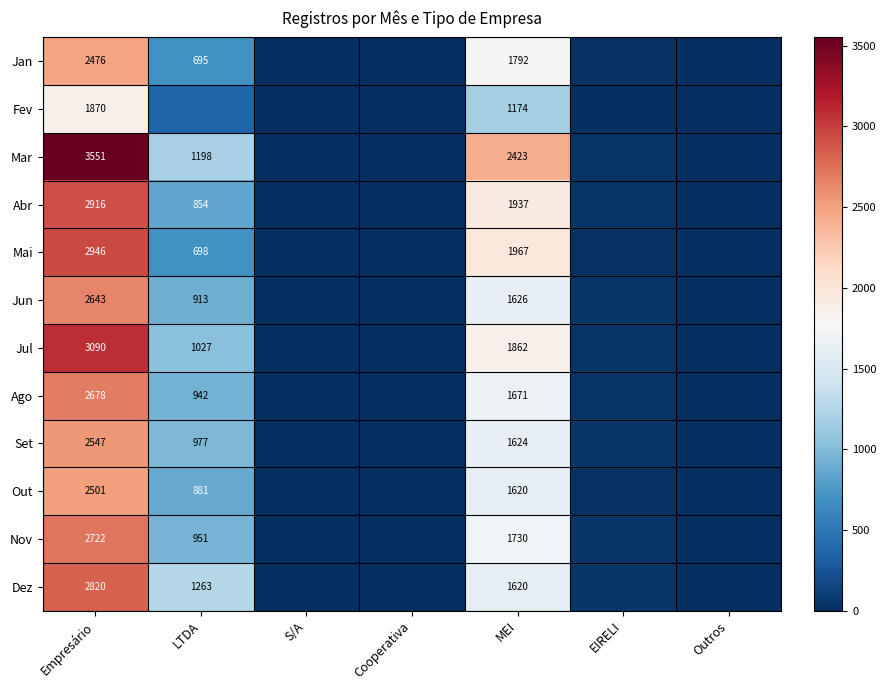

What is the sum of the Set values at LTDA and MEI?

2601